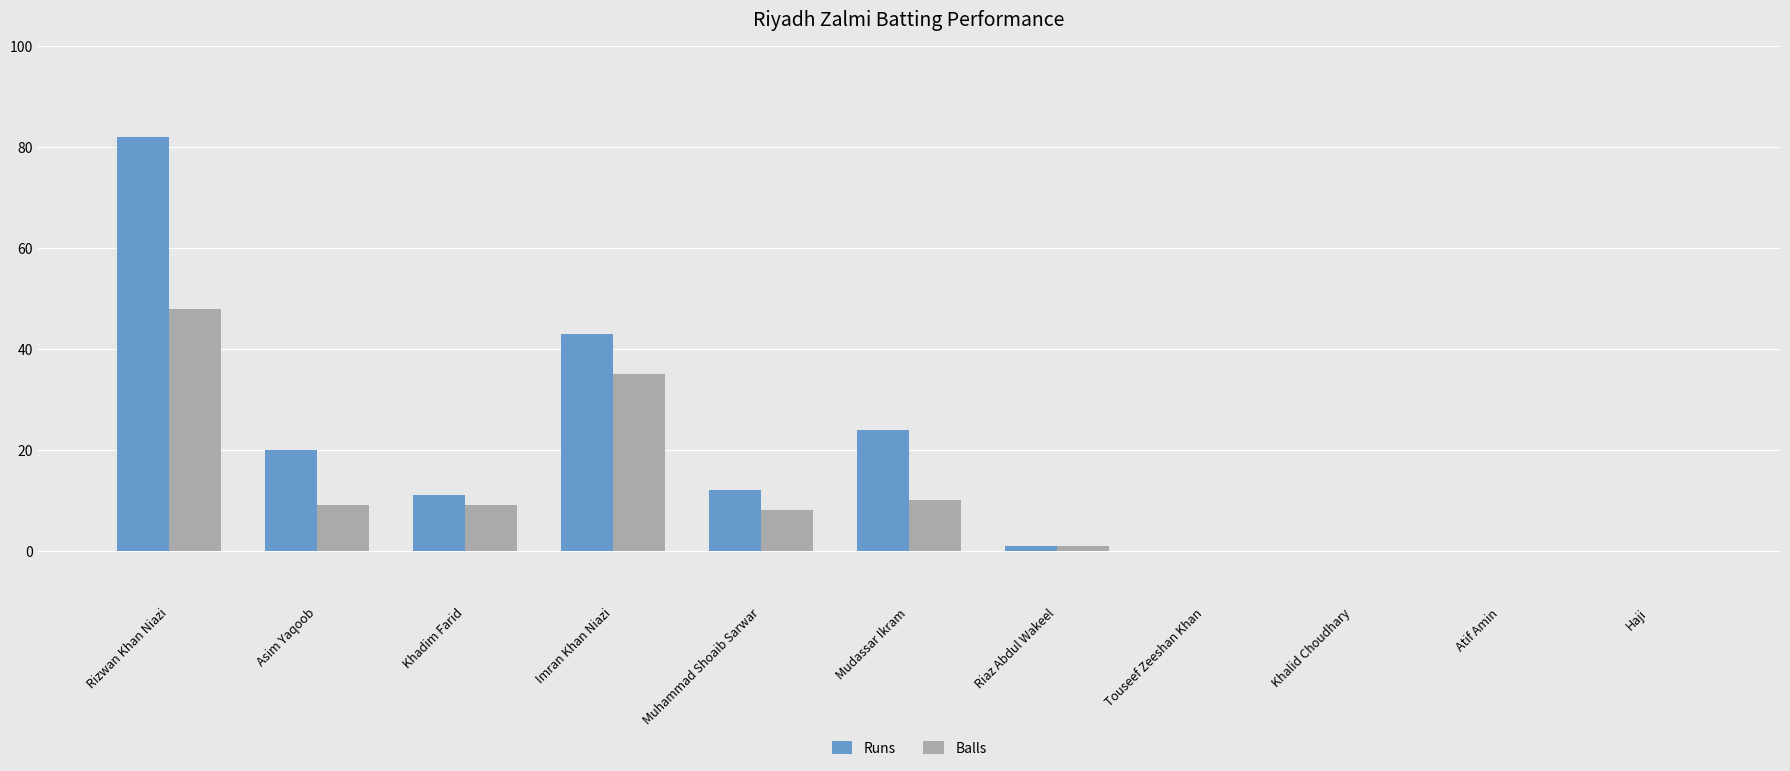

How many series are shown in this chart?

2